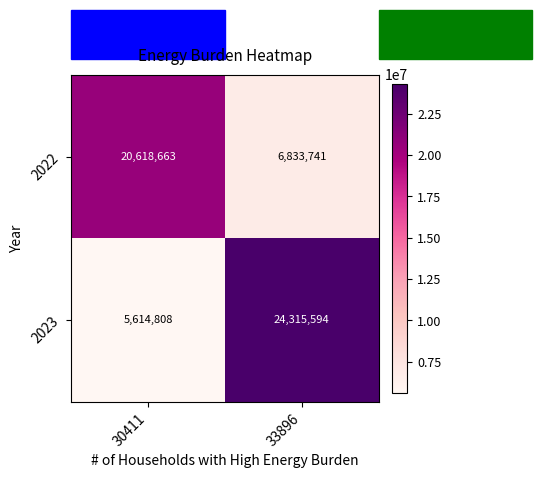

Which series has the widest spread of values?

2023